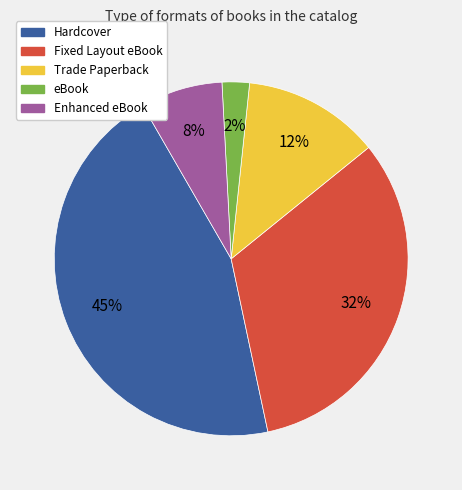

Approximately how many times larger is the value at Hardcover compared to Fixed Layout eBook?

1.4